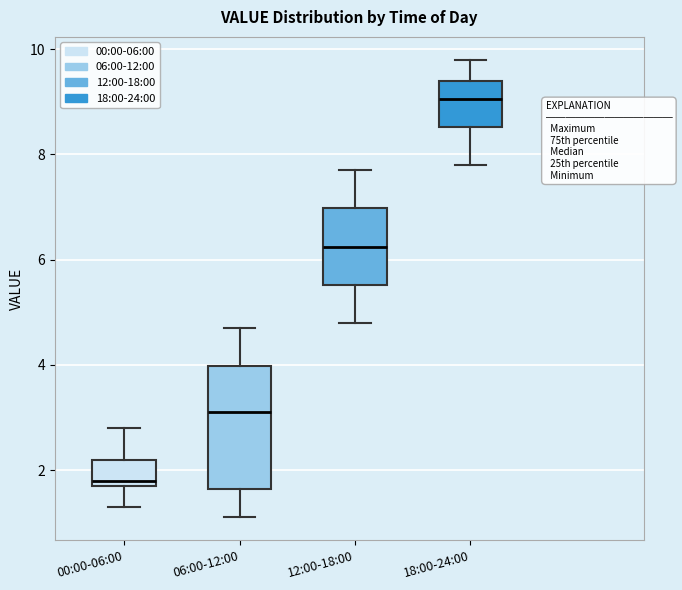

Where does the upper whisker of the box for 00:00-06:00 end on the y-axis? The values are not printed on the chart, so give them approximately, as read against the axis.

2.8